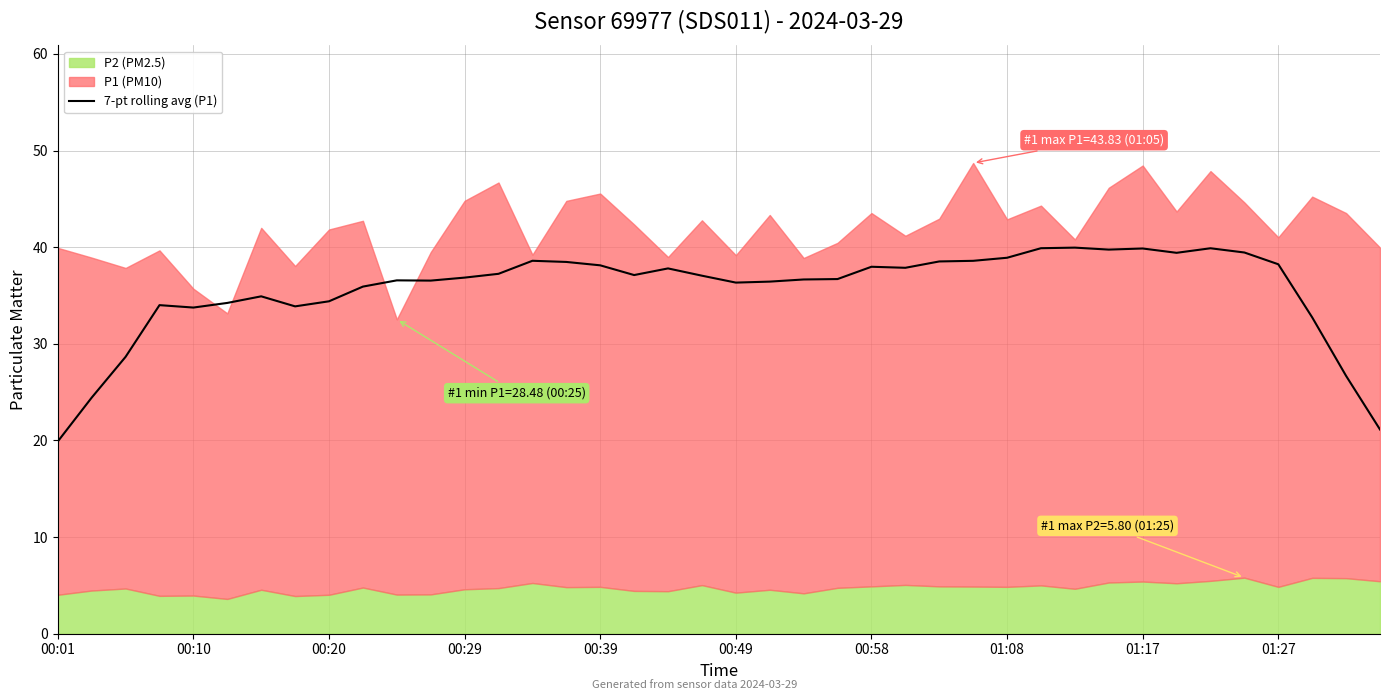

At which label does 7-pt rolling avg (P1) reach its minimum?

00:01